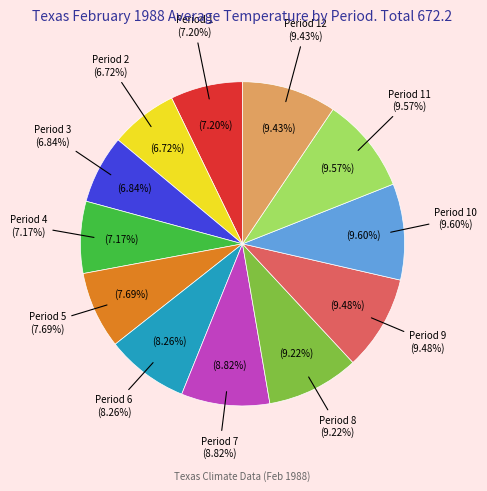

Is the sum of Period 12 and Period 10 greater than half?

No